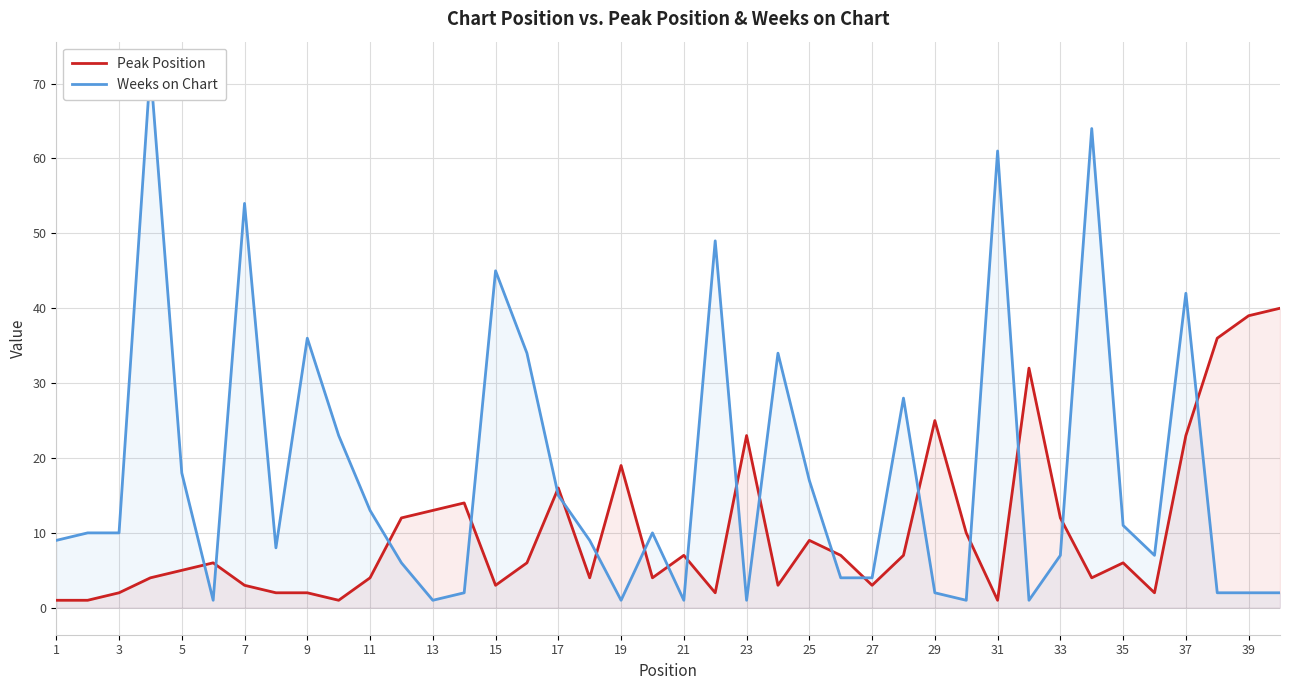

At which label is Peak Position closest to 20?

19